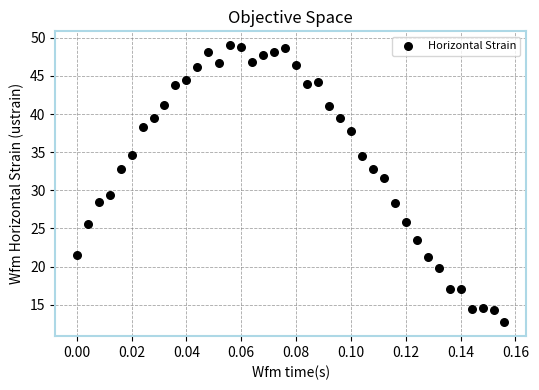

What Y value in the scatter plot is closest to 30?

29.4